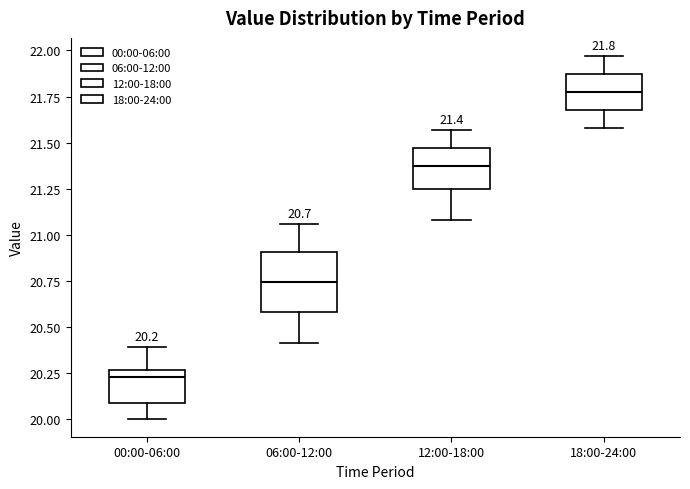

Comparing the boxes themselves (not the whiskers), which one is the tallest?

06:00-12:00